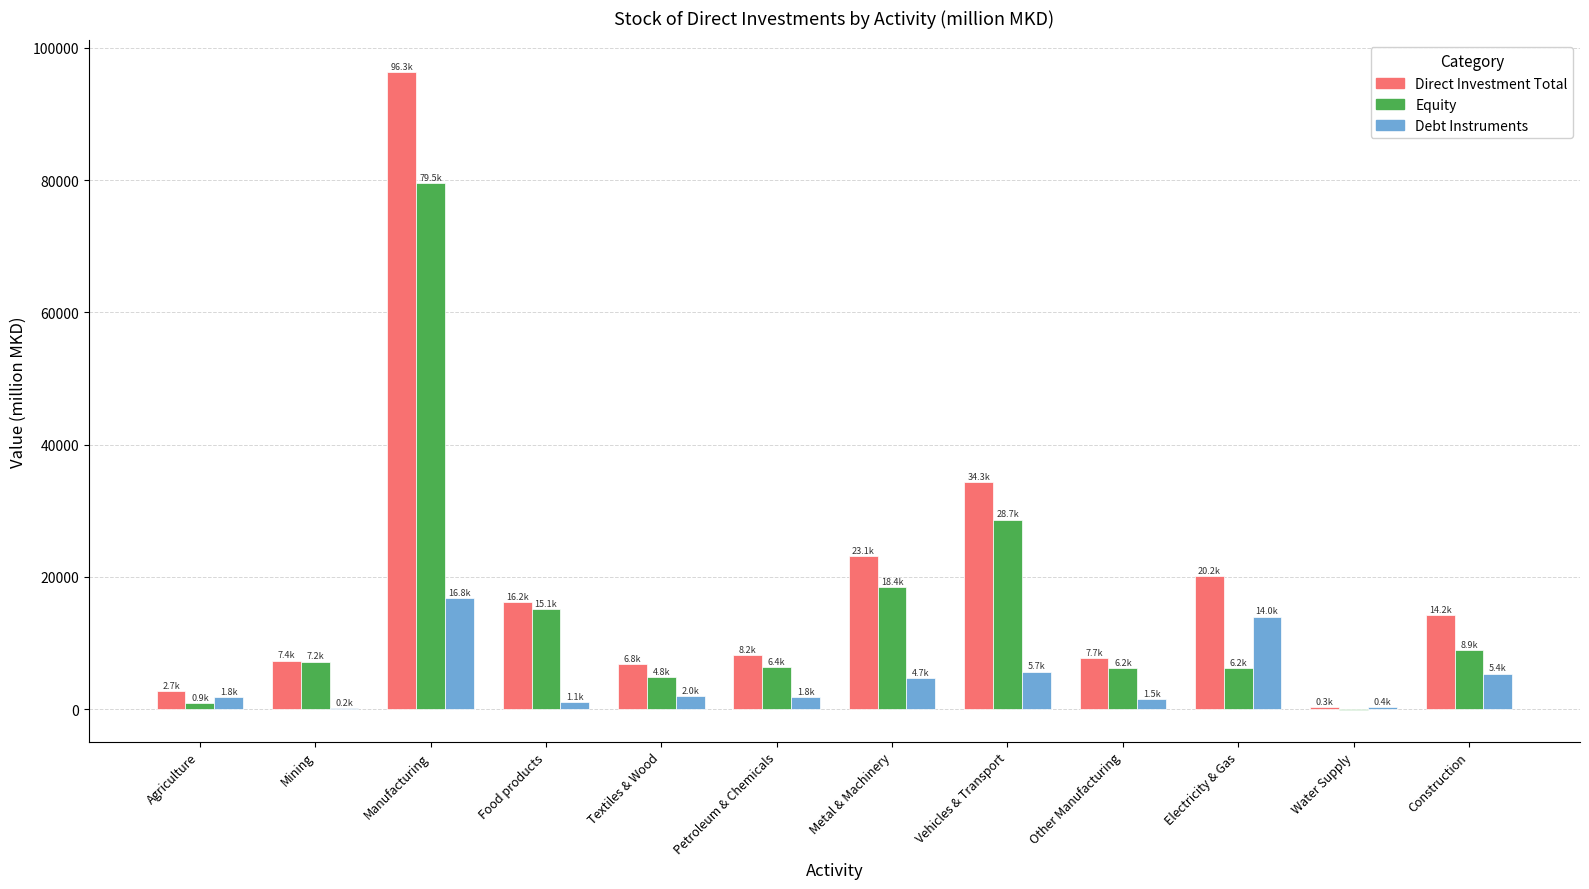

How many data points does each series have?

12